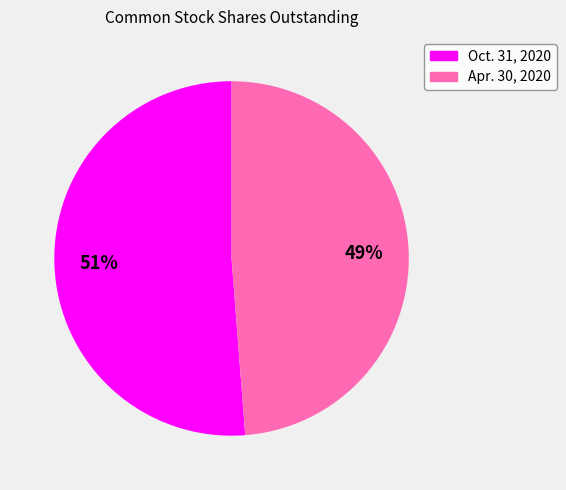

How many slices are in this pie chart?

2